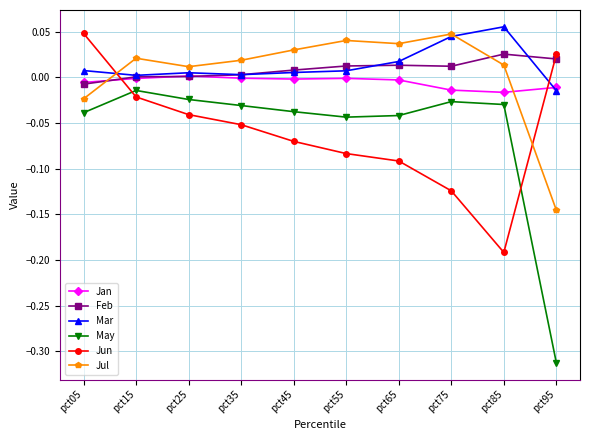

After their last crossing, which series has the higher values: Jun or Jul?

Jun